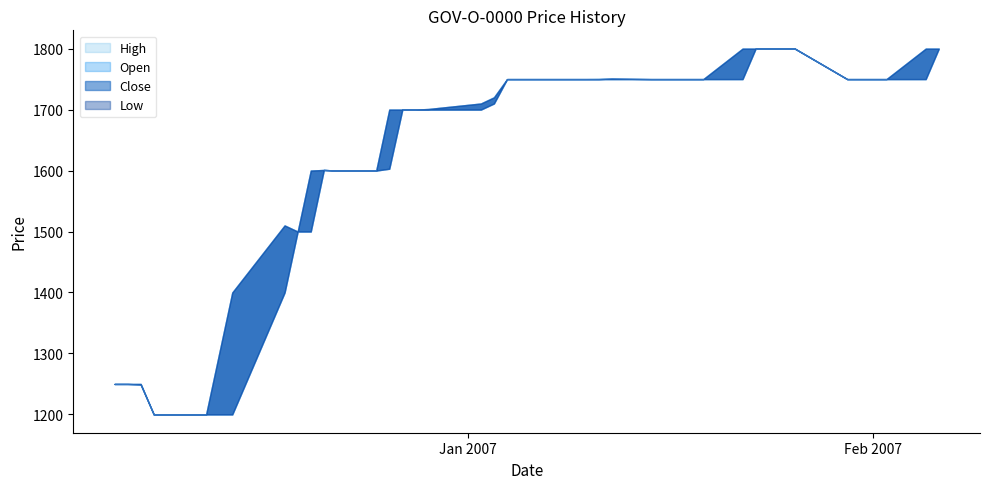

What is the average value of the High series?

1635